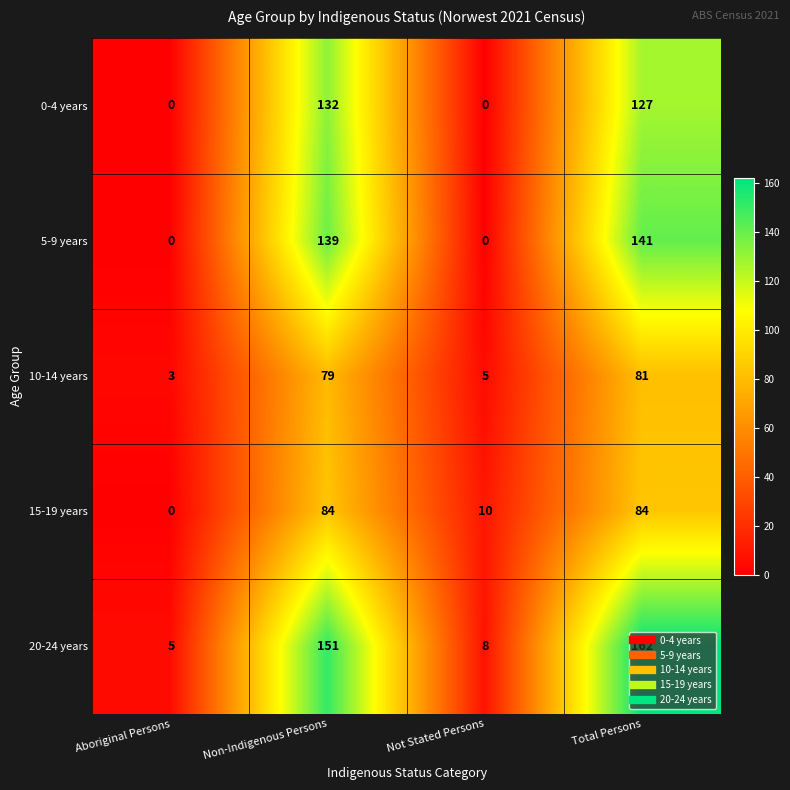

Where is 20-24 years nearest to the value 83?

Non-Indigenous Persons